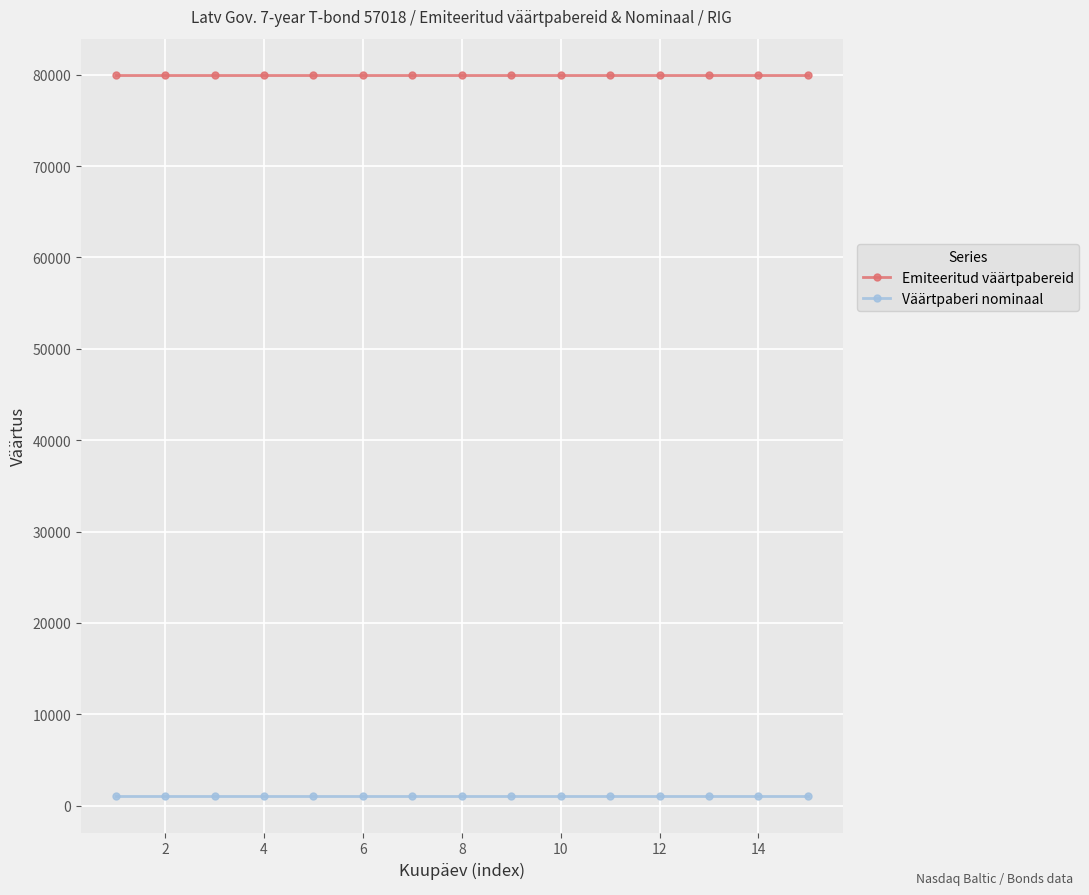

True or false: Väärtpaberi nominaal and Emiteeritud väärtpabereid intersect in this chart.

False